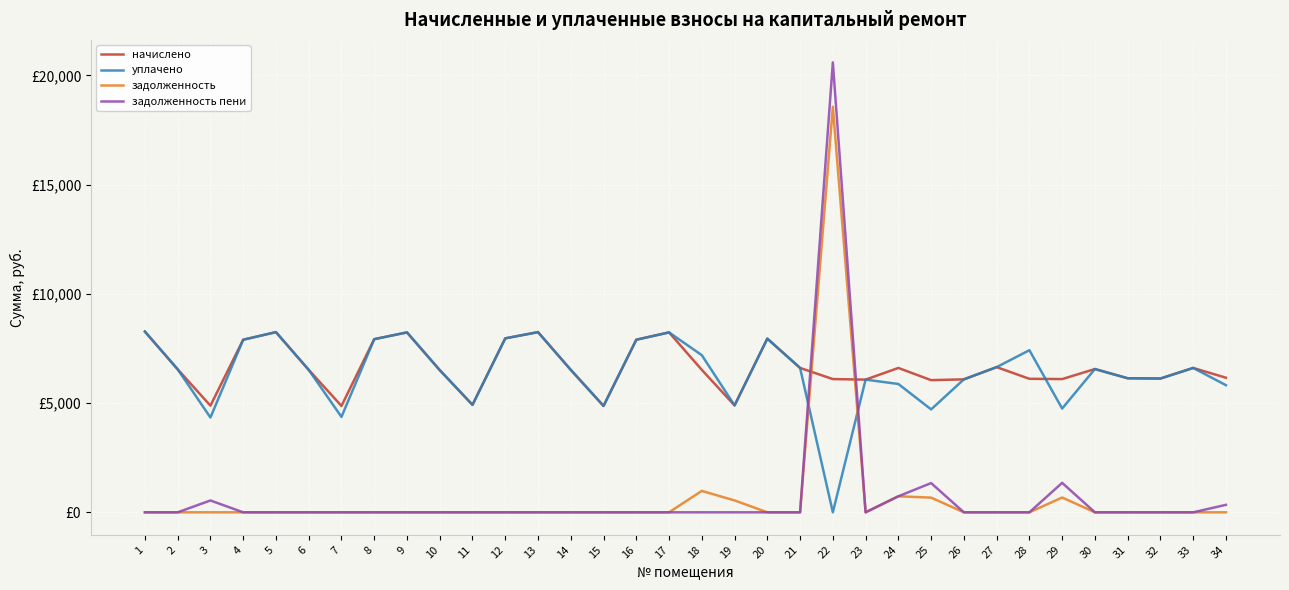

What are all the series names shown in the legend?

начислено, уплачено, задолженность, задолженность пени